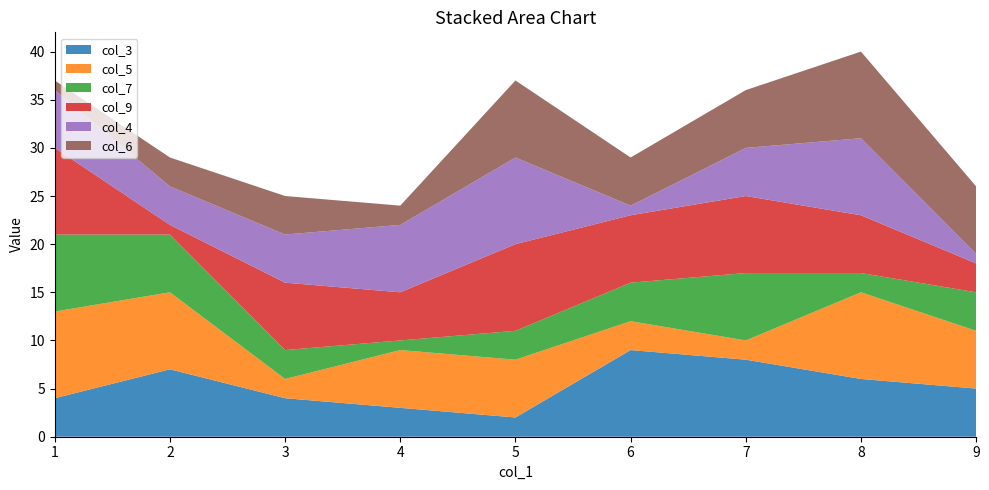

Reading left to right, extract all data points from this chart.

col_3: 4	7	4	3	2	9	8	6	5
col_5: 9	8	2	6	6	3	2	9	6
col_7: 8	6	3	1	3	4	7	2	4
col_9: 9	1	7	5	9	7	8	6	3
col_4: 6	4	5	7	9	1	5	8	1
col_6: 1	3	4	2	8	5	6	9	7